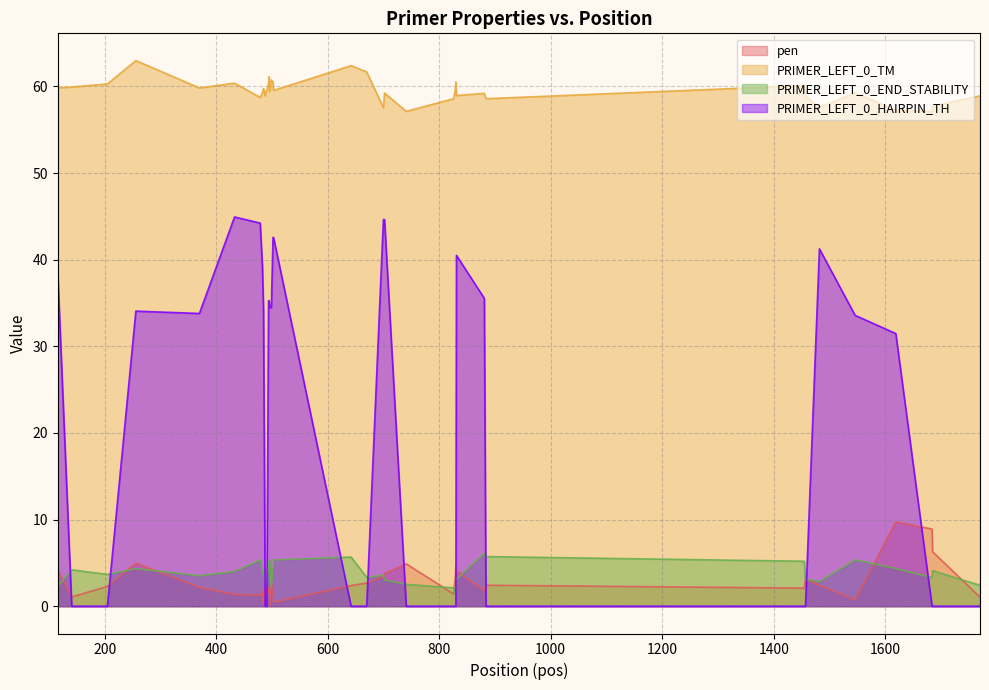

At which category does pen reach its first local valley?

141